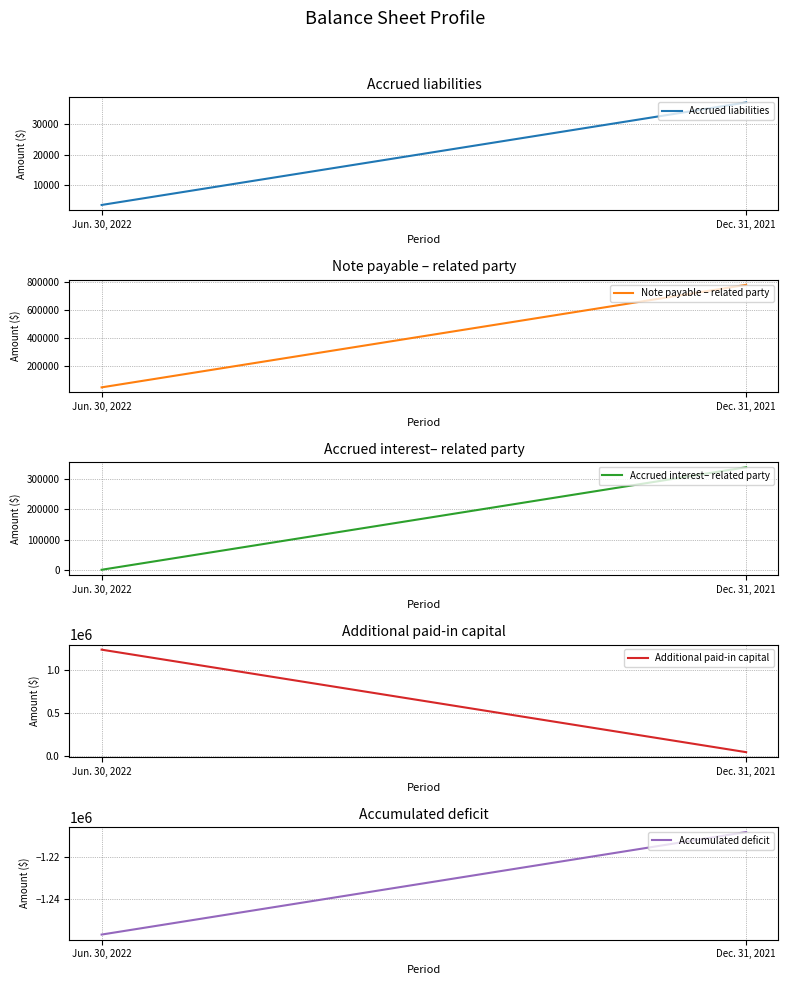

What position from the right is Jun. 30, 2022?

2